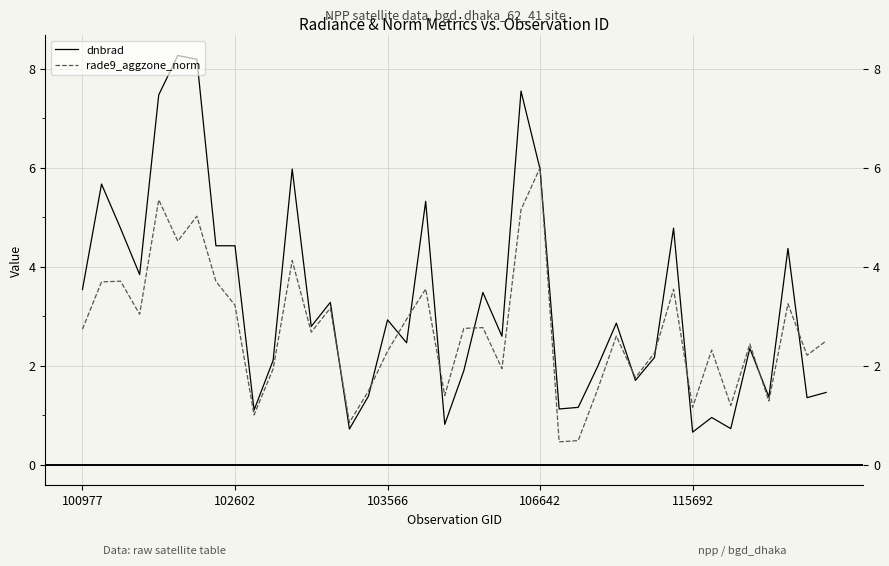

Does the chart display data point markers on the line(s)?

No